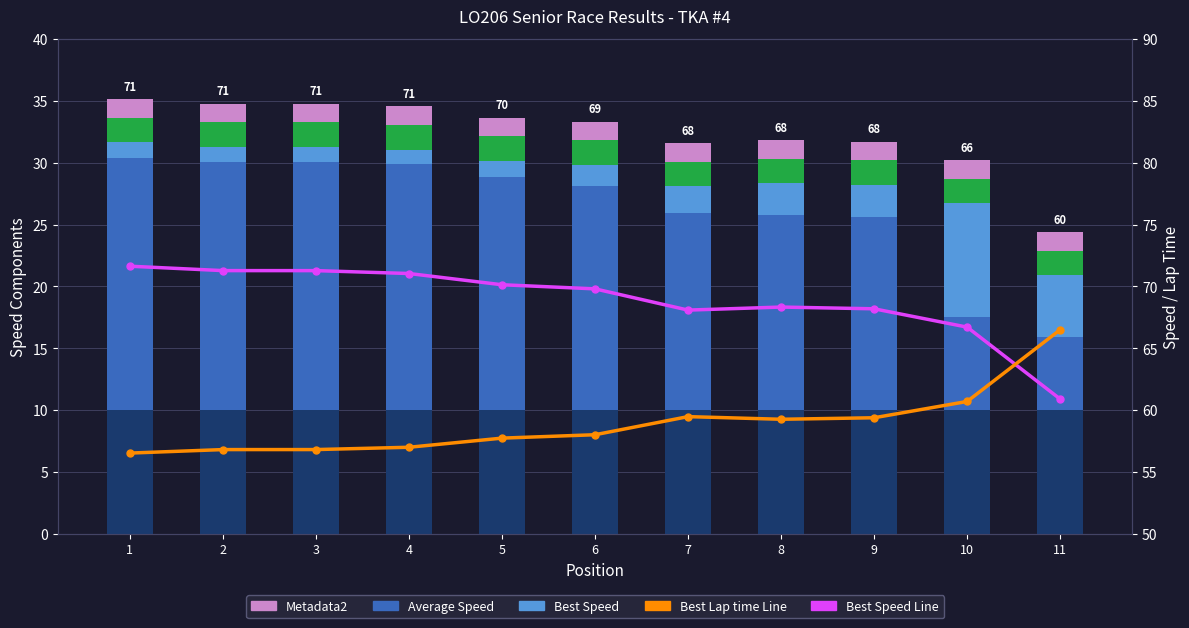

What is the value of the Average Speed bar at the 5th from the left?

18.9